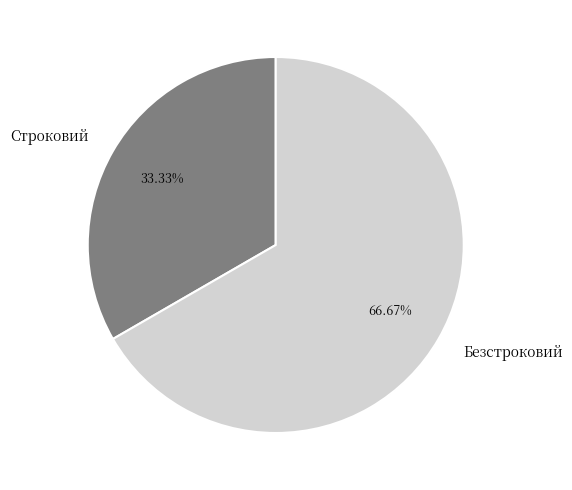

Between Безстроковий and Строковий, which is larger?

Безстроковий